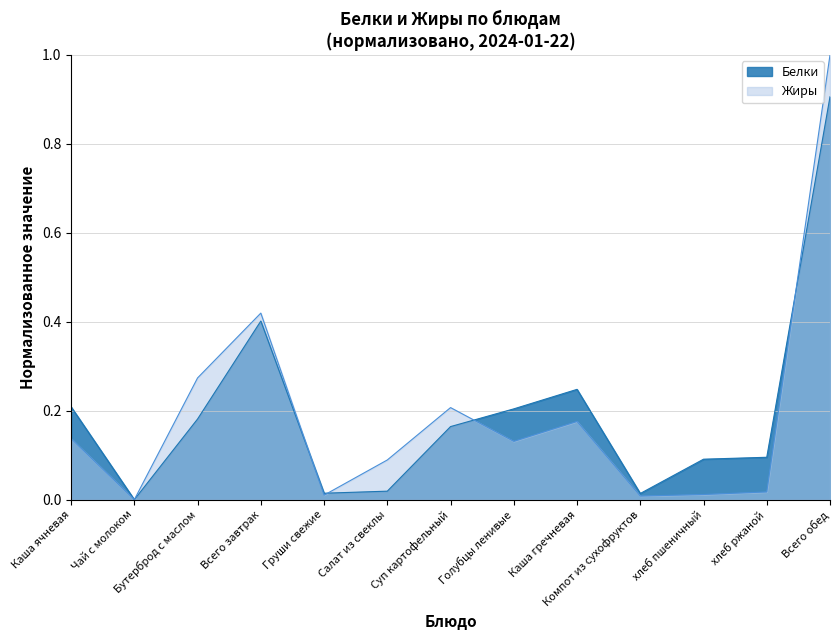

Rank the series by their average value, from lowest to highest.

Жиры, Белки